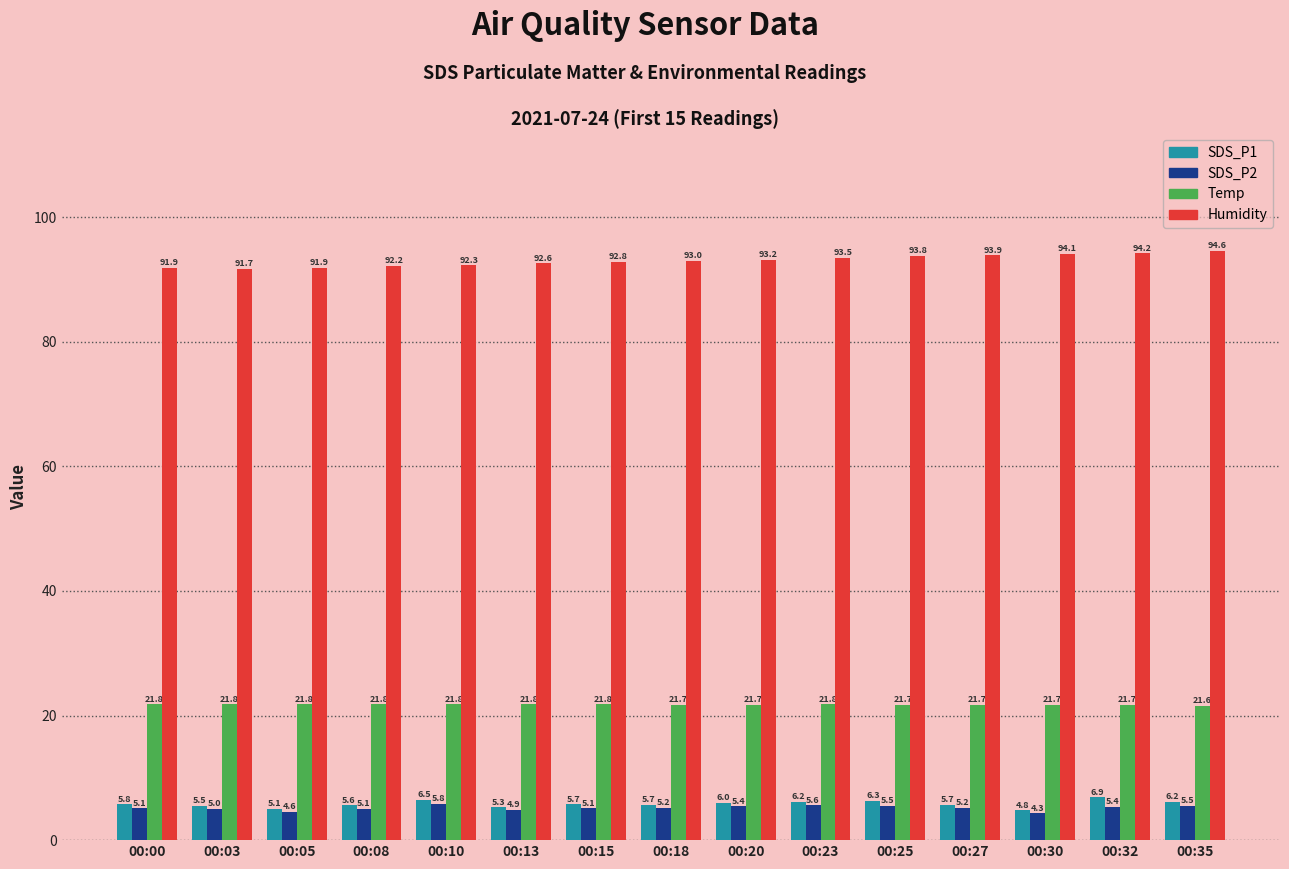

How many distinct data groups are displayed?

4